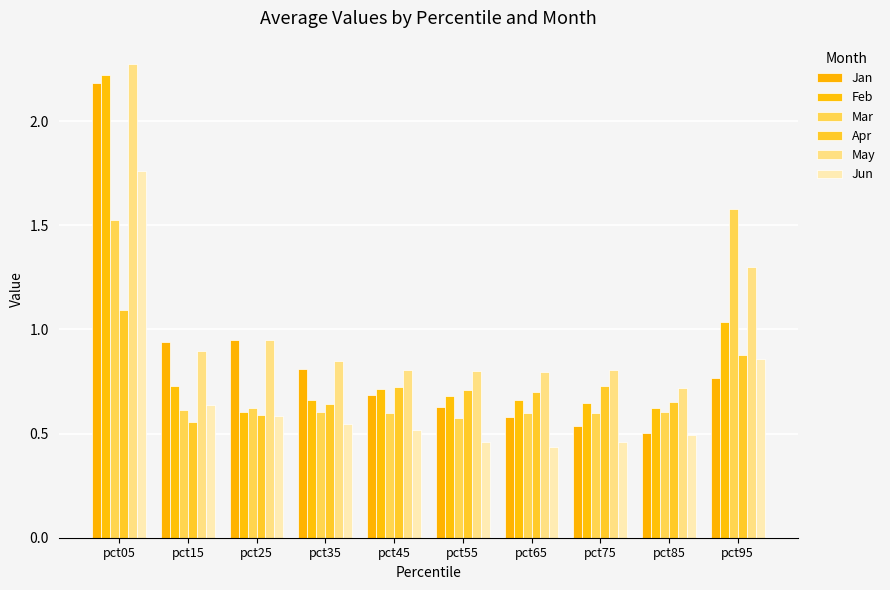

Rank the categories by Apr value from highest to lowest.

pct05, pct95, pct75, pct45, pct55, pct65, pct85, pct35, pct25, pct15